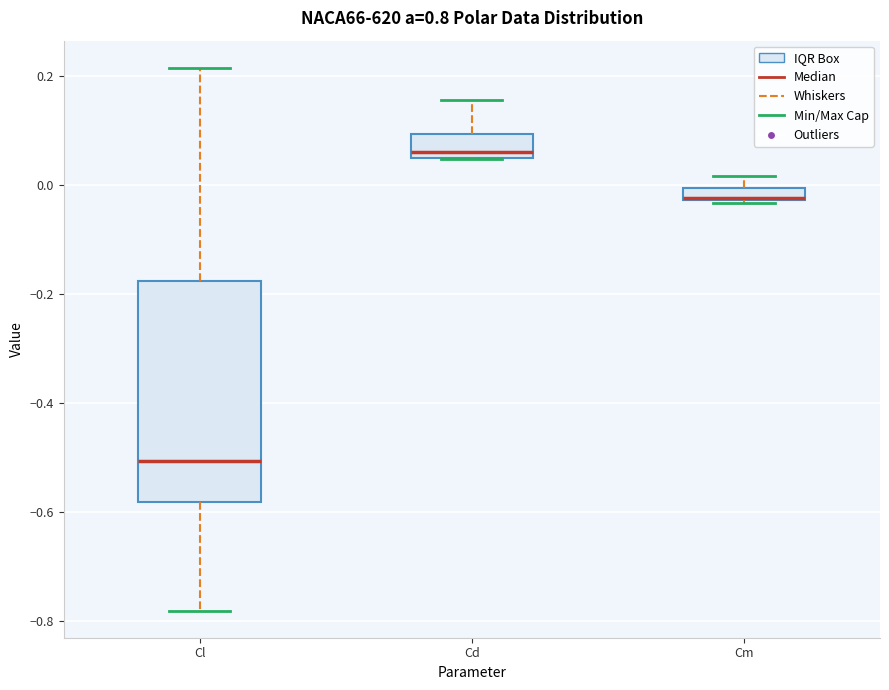

Which box's median line is the lowest?

Cl